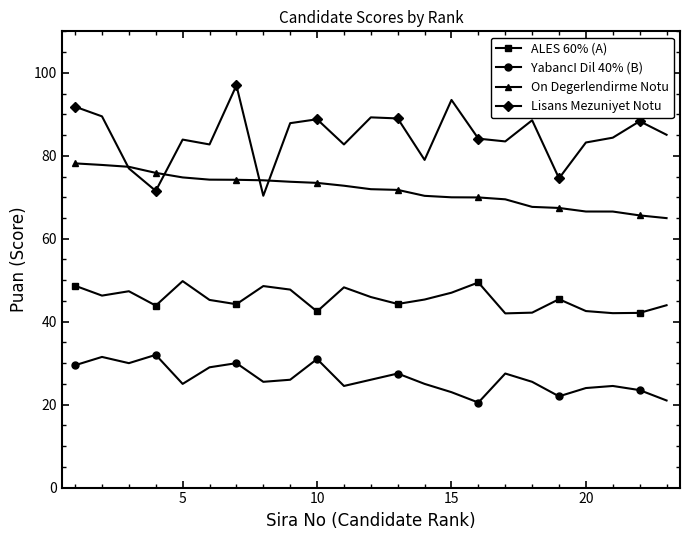

How many data points does each series have?

23